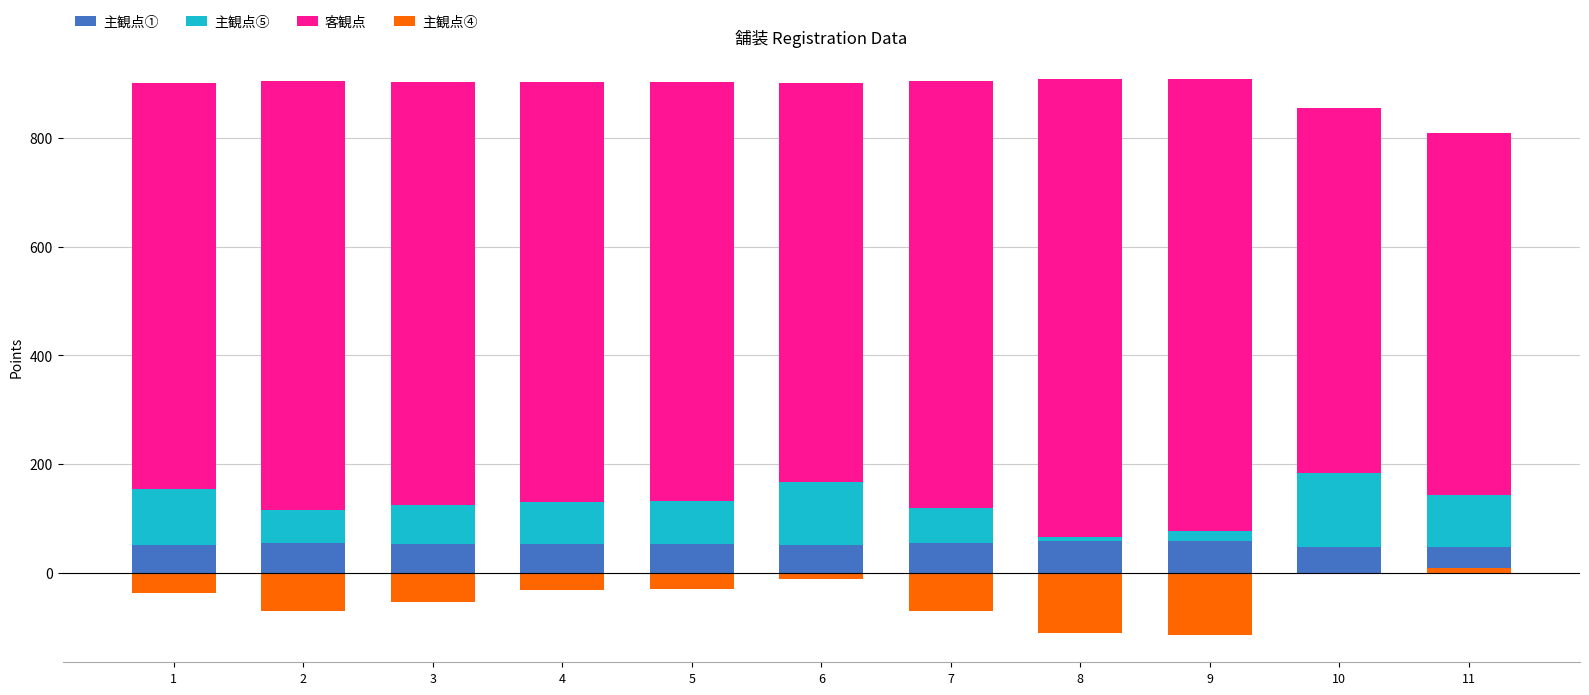

Between 2 and 6, which is larger?

2